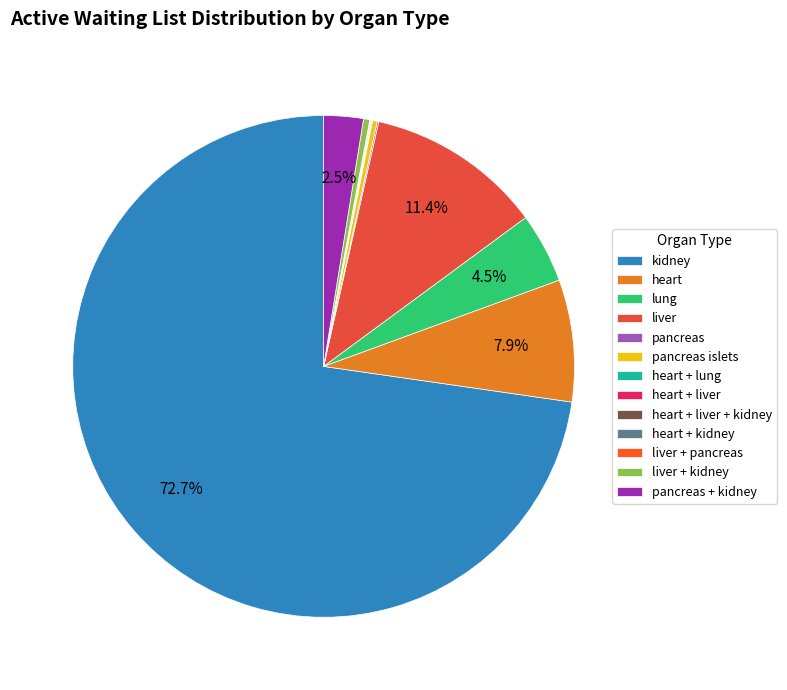

Rank the categories by value from highest to lowest.

kidney, liver, heart, lung, pancreas + kidney, liver + kidney, pancreas islets, pancreas, heart + lung, heart + kidney, liver + pancreas, heart + liver, heart + liver + kidney